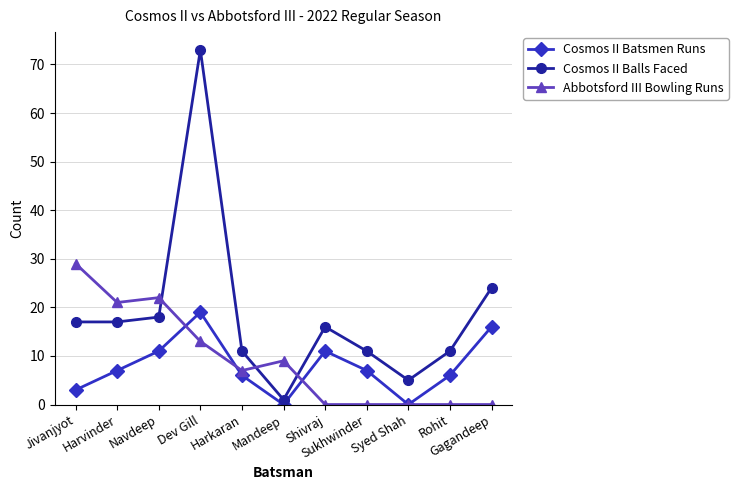

At which label does Cosmos II Batsmen Runs reach its peak?

Dev Gill